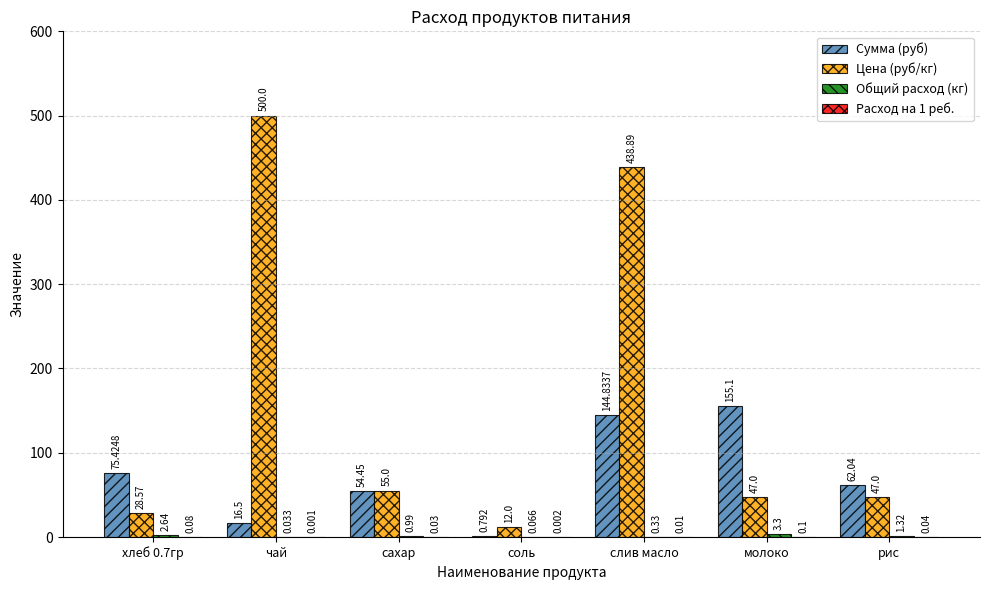

What is the spread (max minus min) of values at слив масло?

438.9